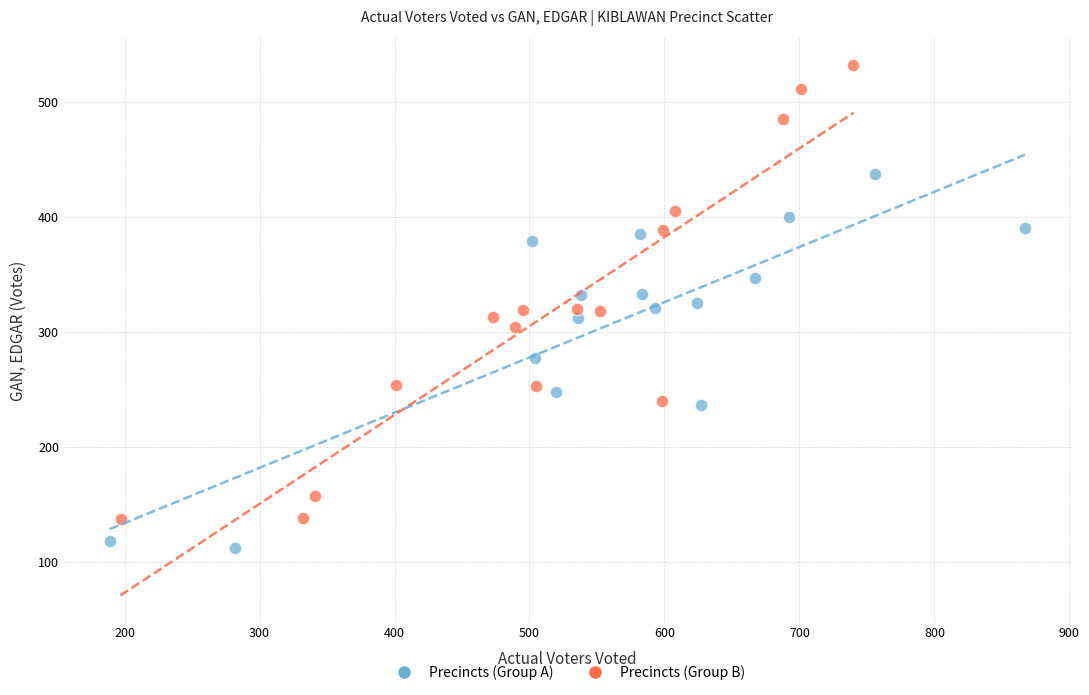

Which series contains the lowest Y value?

Precincts (Group A)